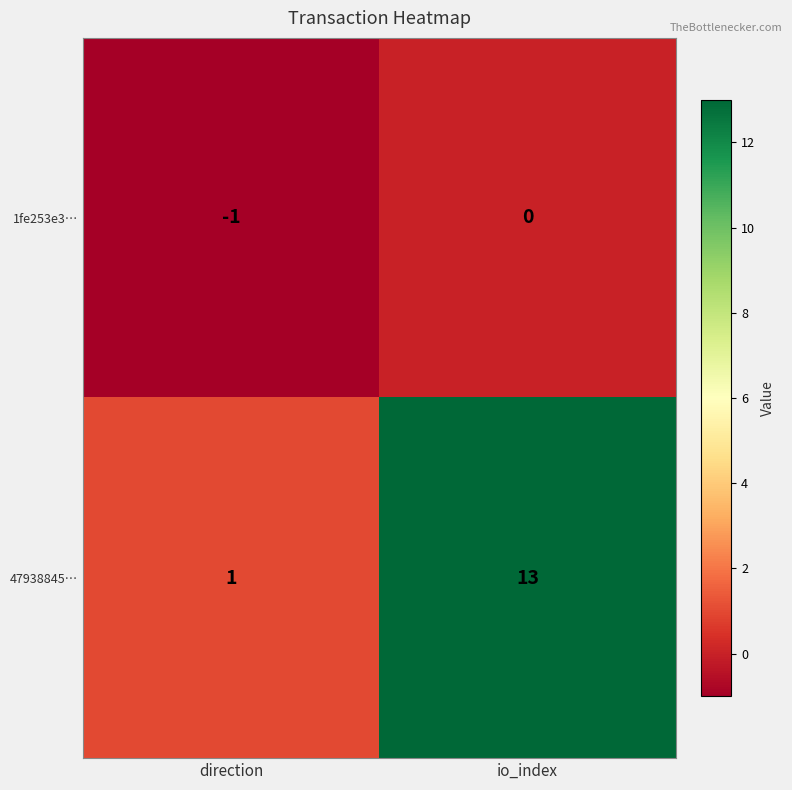

List the series in order of their peak value, lowest first.

1fe253e3…, 47938845…